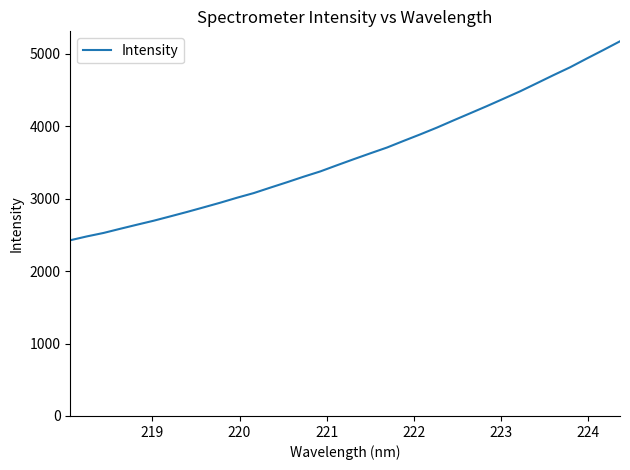

What is the maximum value shown in the chart?

5171.8